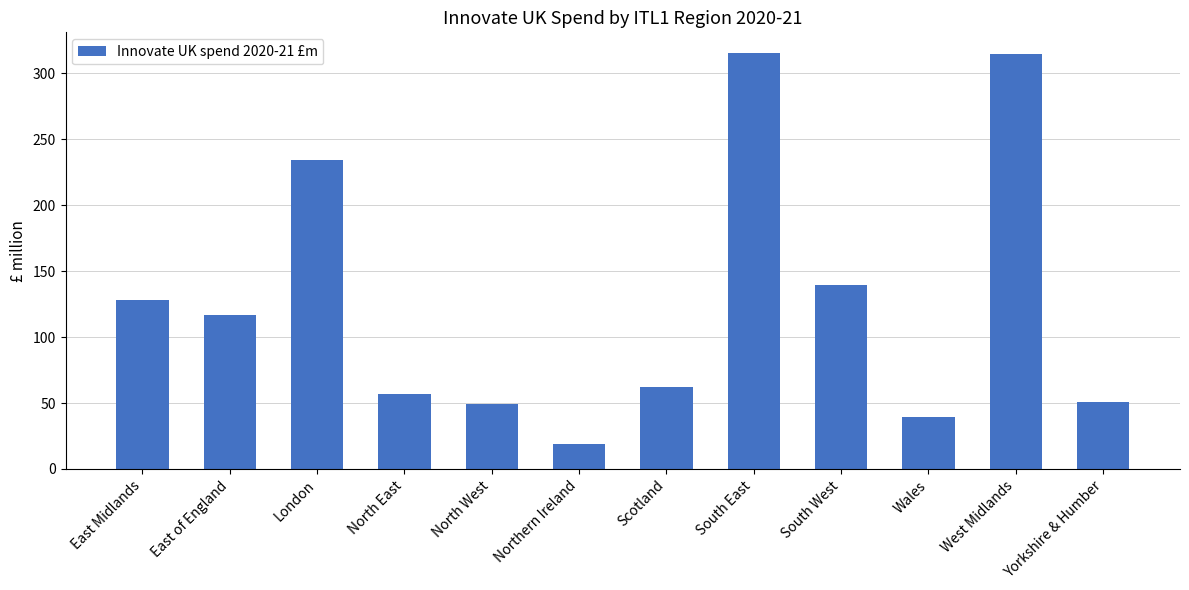

Are the bars grouped side by side (vs. stacked)?

No